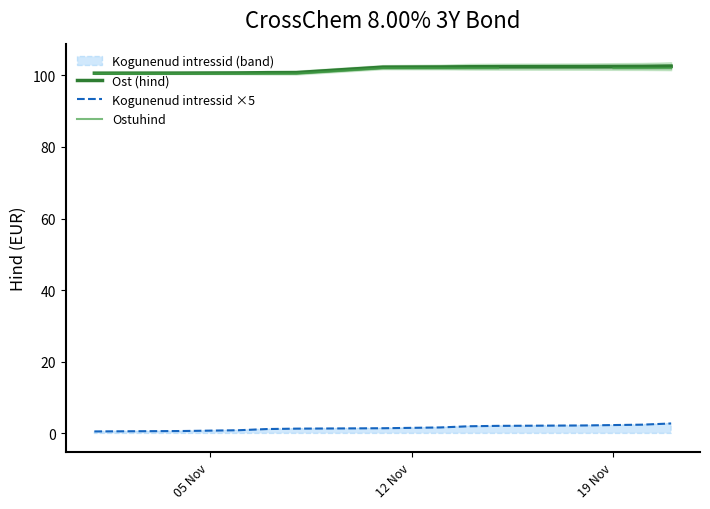

Is it true that Ost (hind) equals 71.1 at 12 Nov?

False